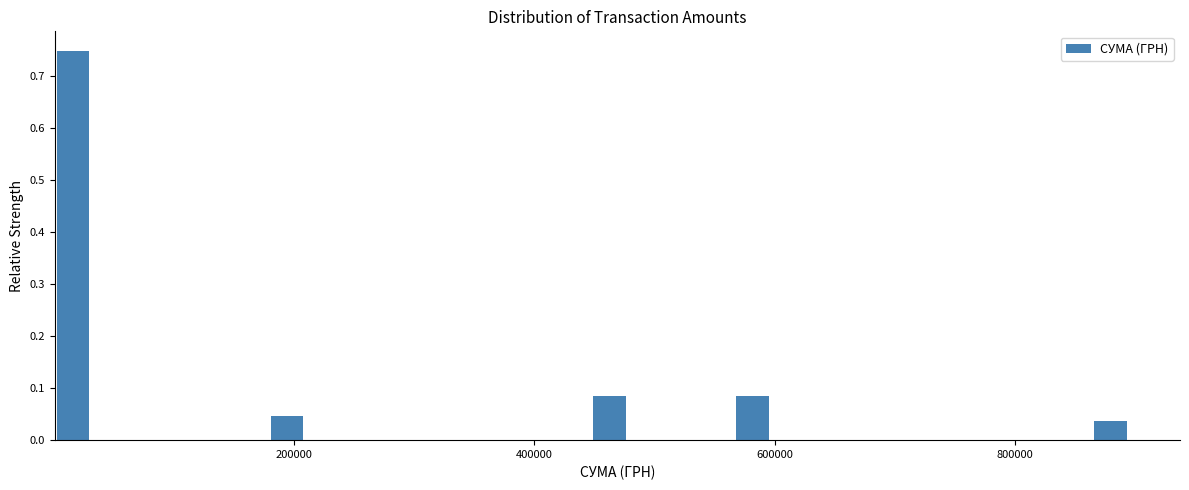

Around what value on the x-axis is the tallest bar? Give the approximate position of its centre, as read against the axis.

20000